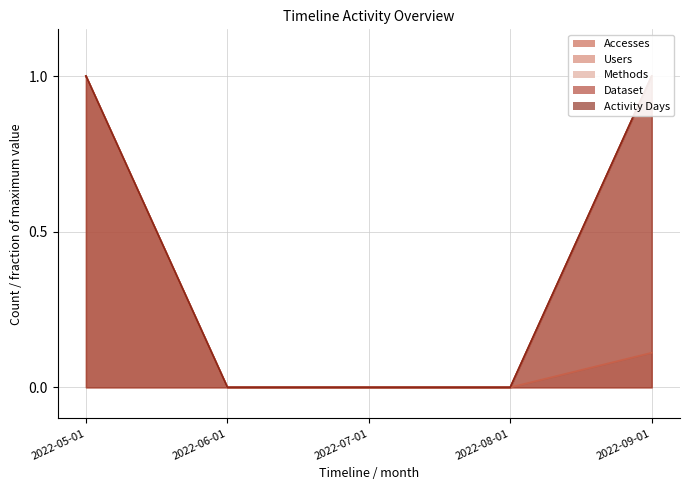

What is the greatest value displayed?

1.0